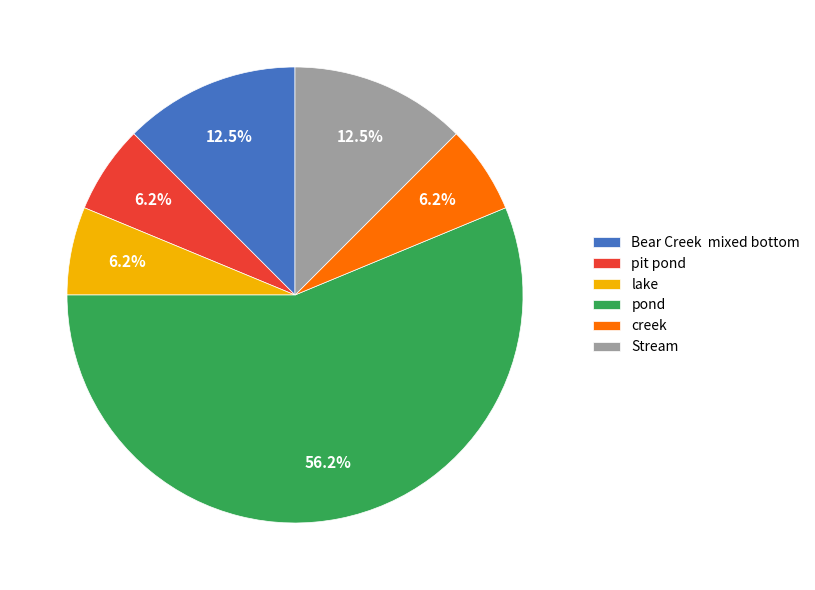

What is the largest slice in the pie chart?

pond